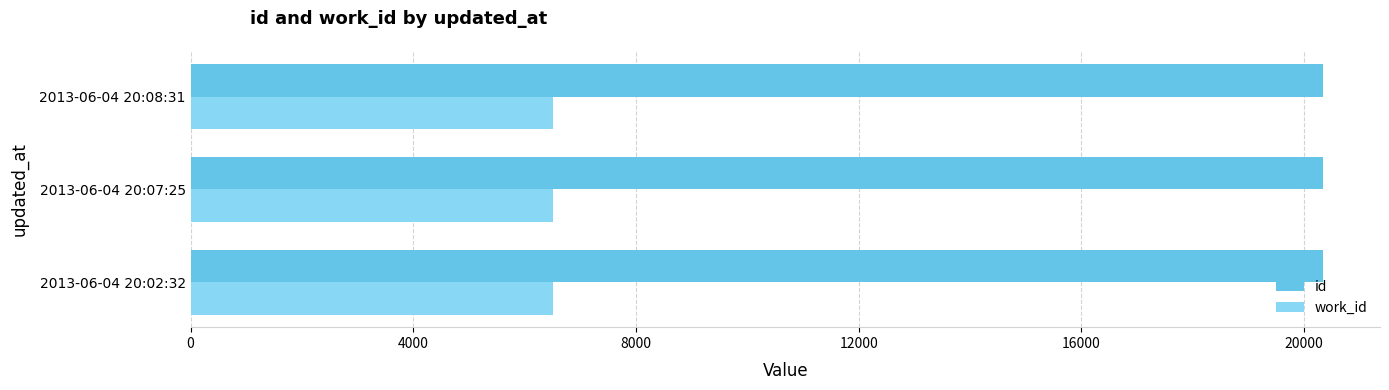

The value of id at 2013-06-04 20:07:25 is 32274. True or false?

False